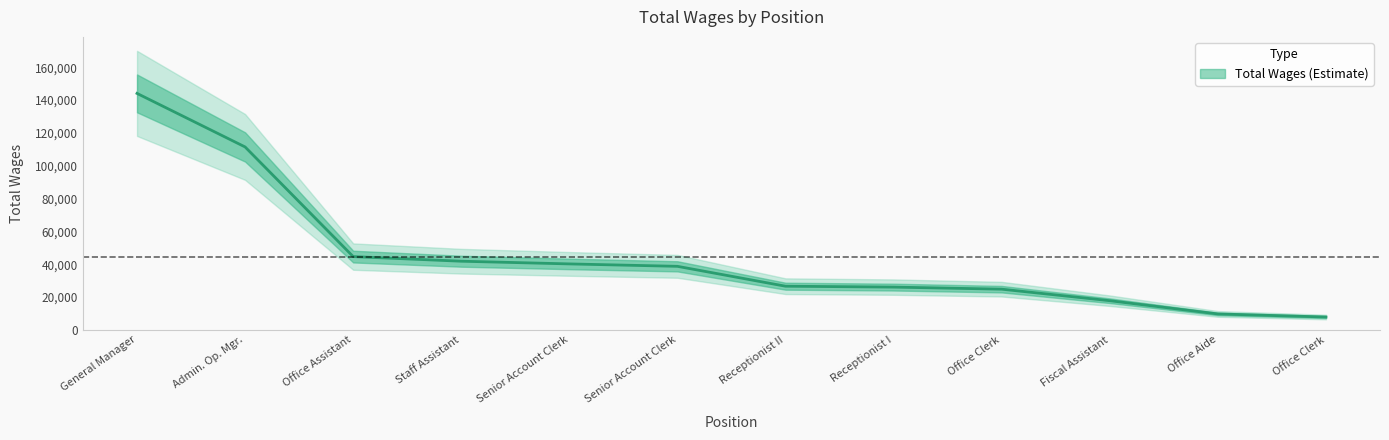

Reading left to right, extract all data points from this chart.

General Manager=144075	Admin. Op. Mgr.=111436	Office Assistant=44621	Staff Assistant=41806	Senior Account Clerk=40163	Senior Account Clerk=38687	Receptionist II=26575	Receptionist I=26029	Office Clerk=24768	Fiscal Assistant=17744	Office Aide=9678	Office Clerk=7800